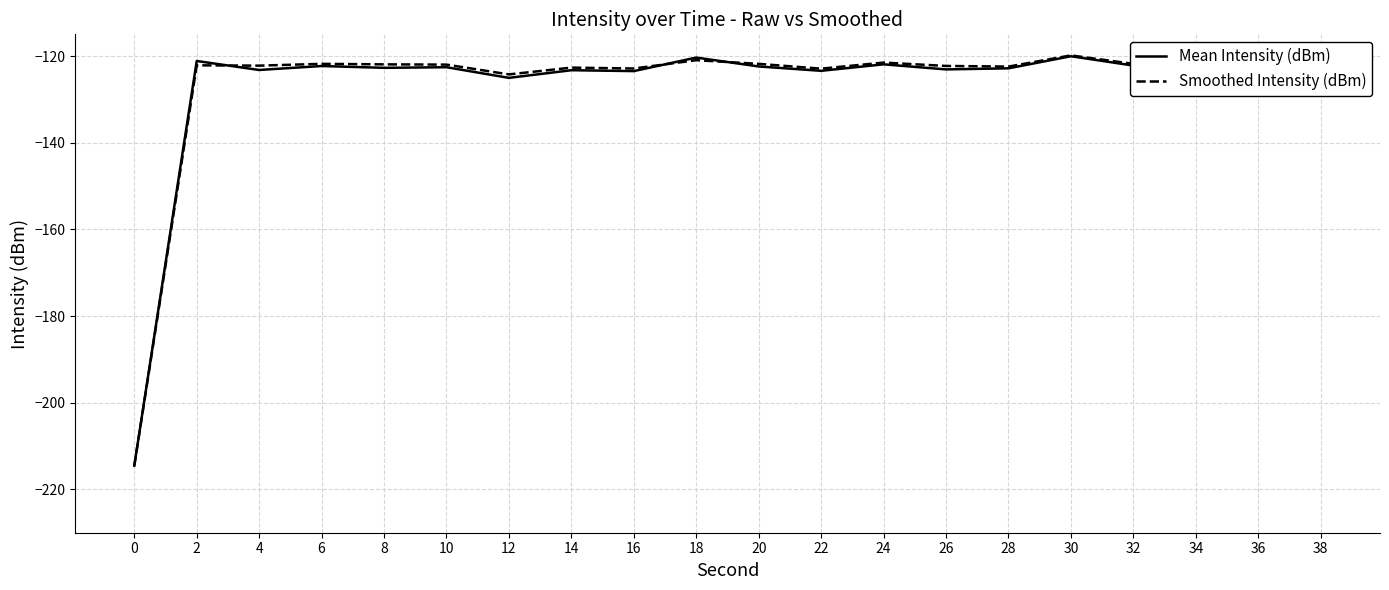

Where is the first local maximum for Mean Intensity (dBm)?

2